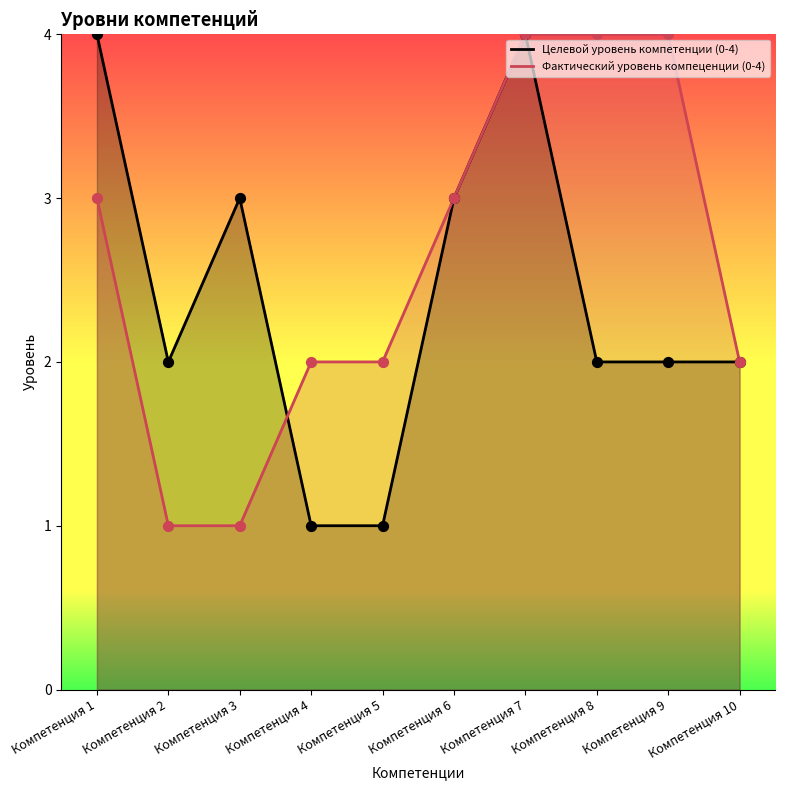

Is the value of Фактический уровень компеценции (0-4) at Компетенция 1 greater than the value of Целевой уровень компетенции (0-4) at Компетенция 7?

No